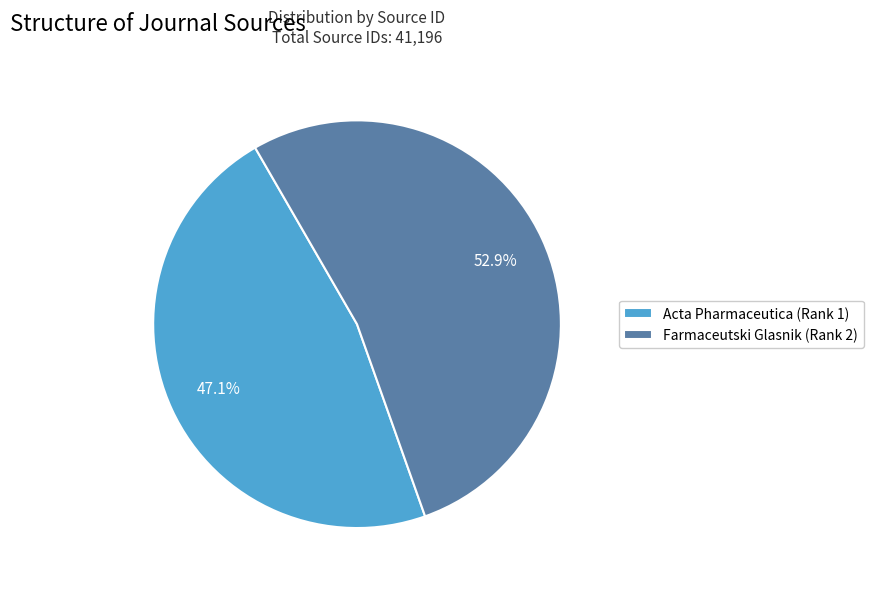

True or false: Acta Pharmaceutica (Rank 1) accounts for 55% of the total.

False